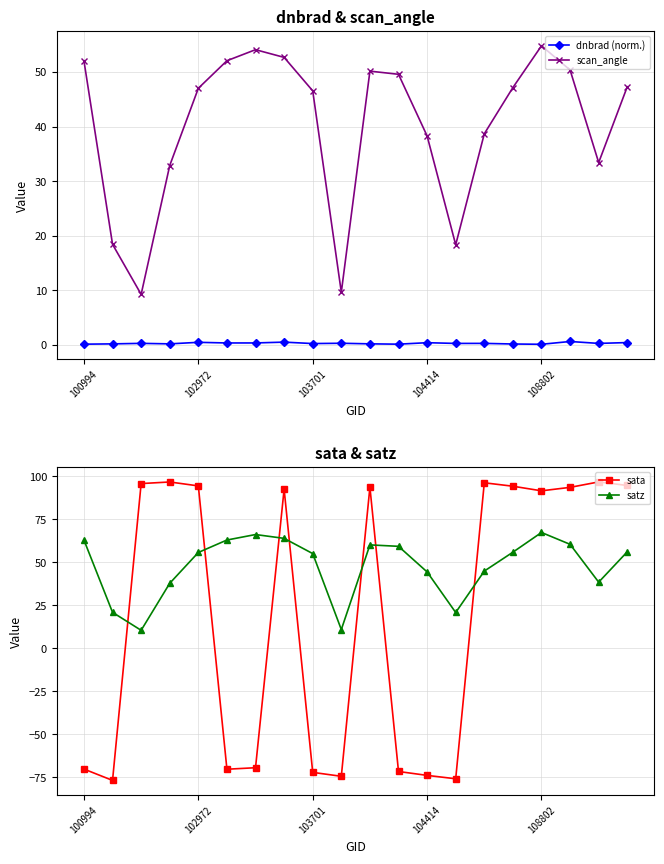

How many values in the satz series are below 55?

8